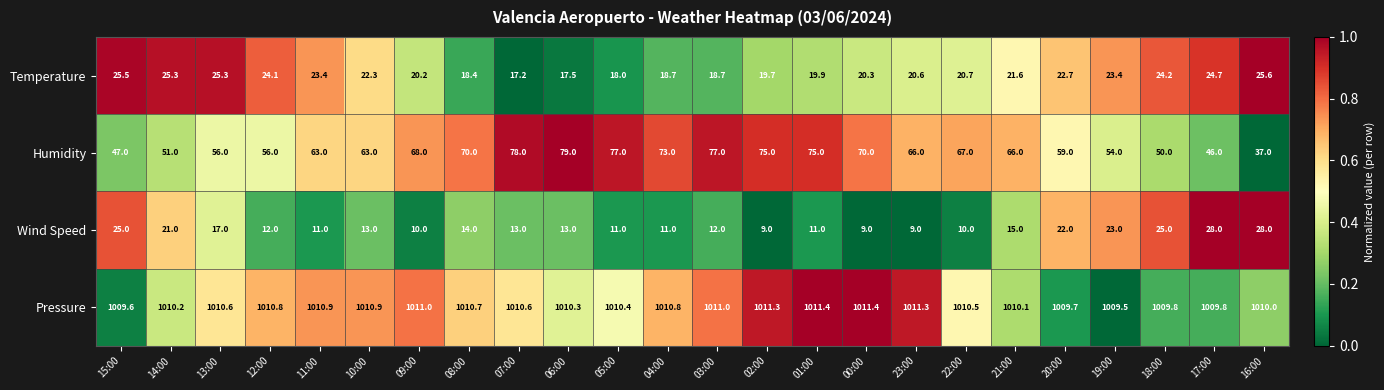

What is the sum of the Humidity values at 01:00 and 20:00?

134.0